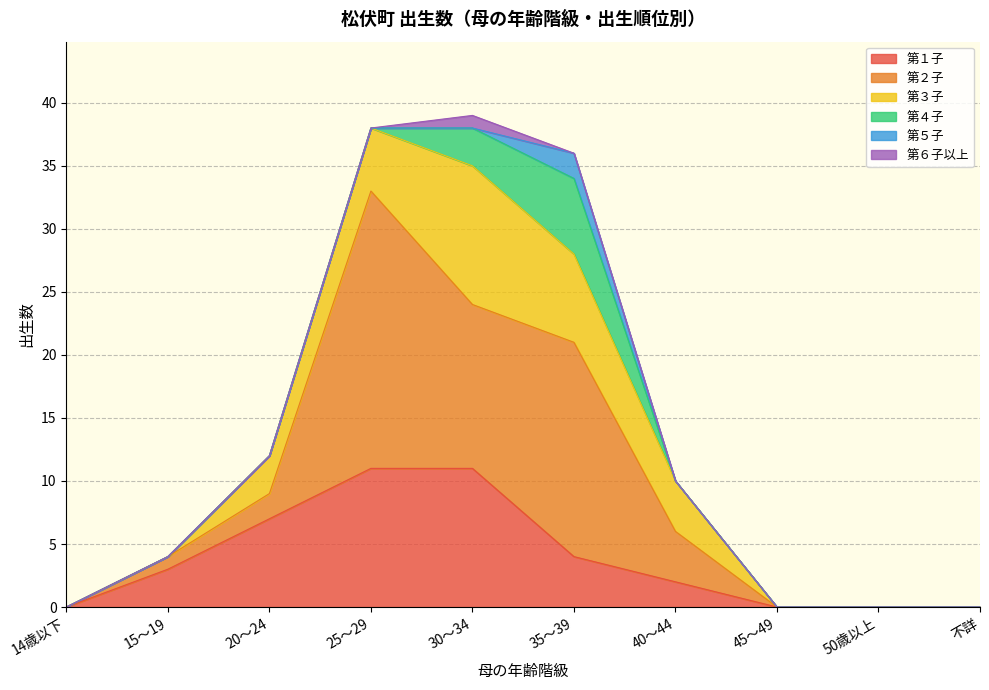

True or false: 第１子 and 第６子以上 intersect in this chart.

False